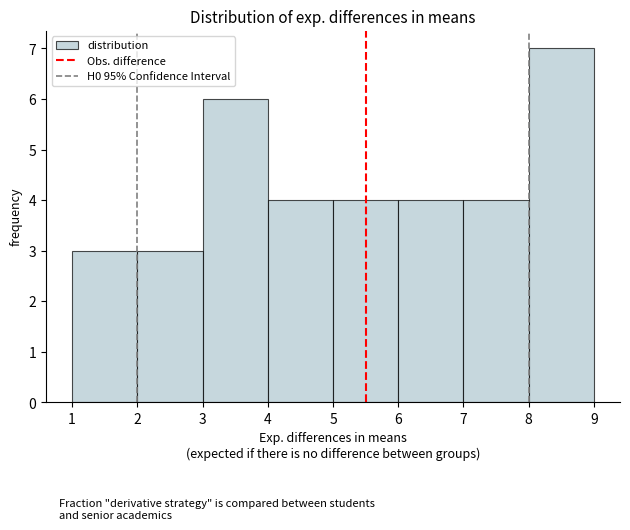

Reading left to right, transcribe this chart: for each bar, give the range it covers on the x-axis and its height. The values are not printed on the chart, so give them approximately, as read against the axis.

1 to 2: 3
2 to 3: 3
3 to 4: 6
4 to 5: 4
5 to 6: 4
6 to 7: 4
7 to 8: 4
8 to 9: 7